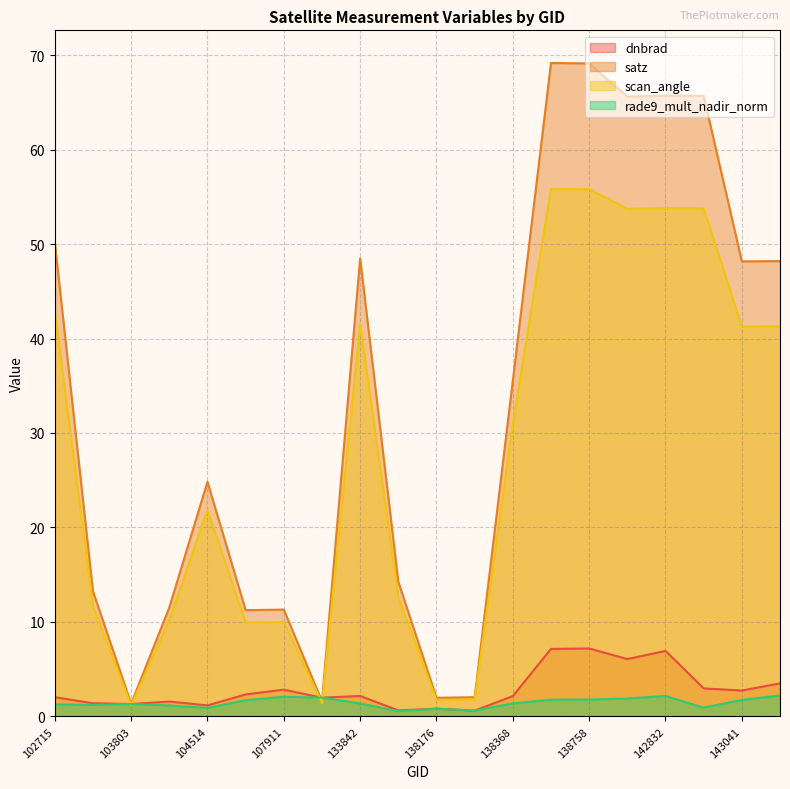

Rank the series at 143041 from highest to lowest value.

satz, scan_angle, dnbrad, rade9_mult_nadir_norm